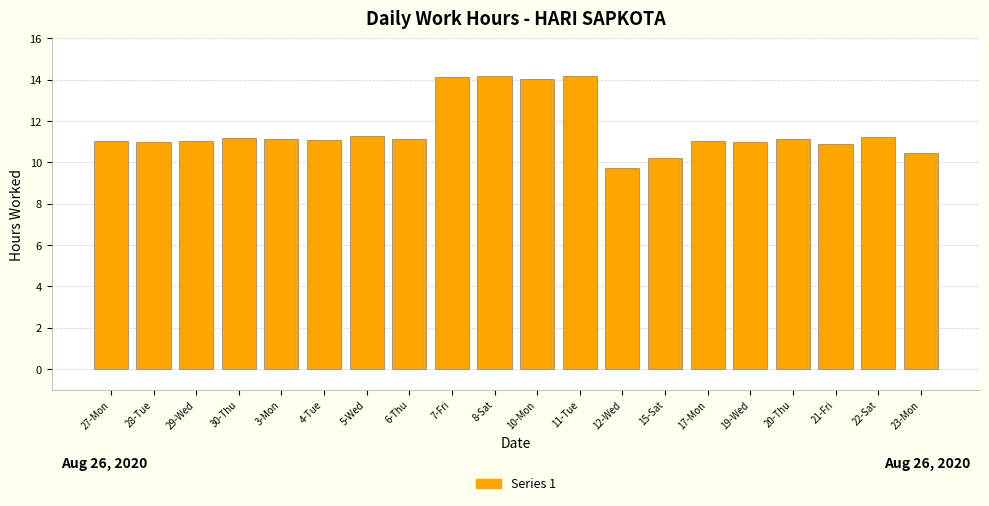

Between 11-Tue and 20-Thu, which is larger?

11-Tue